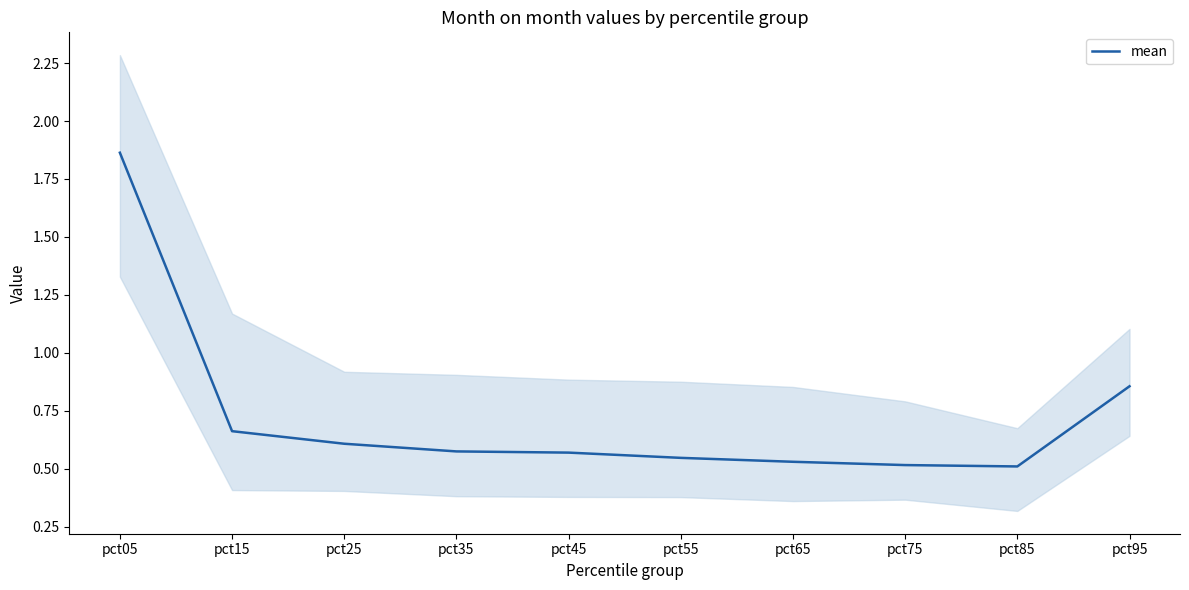

What is the difference between the second highest and minimum values?

0.3